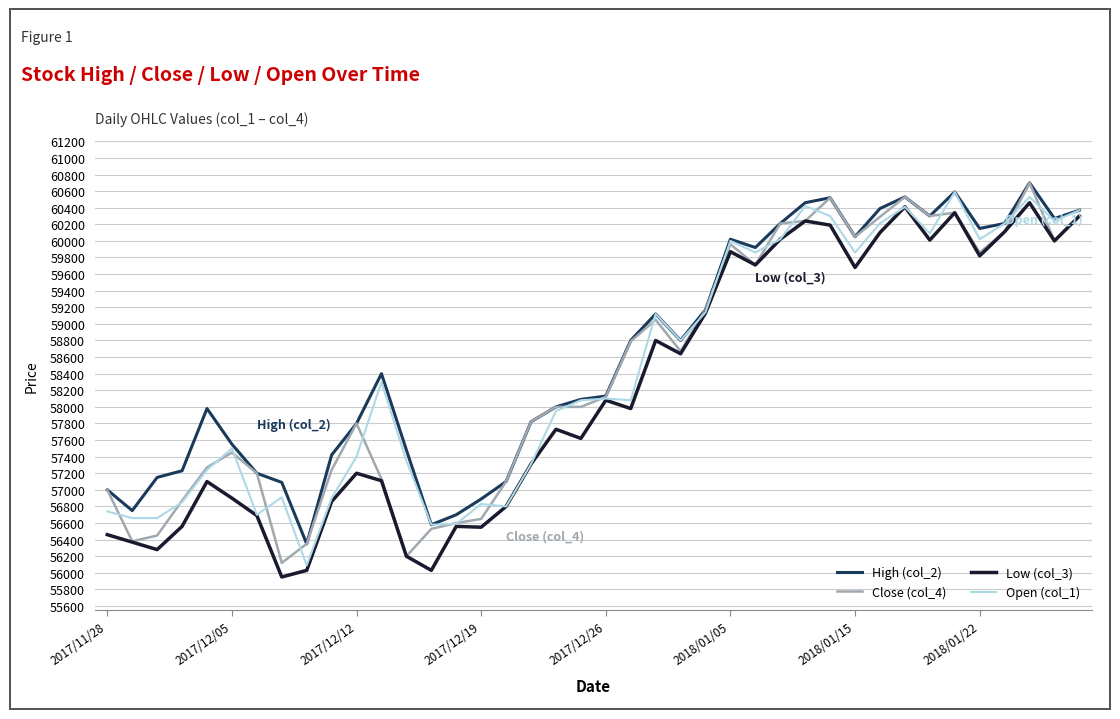

What are all the series names shown in the legend?

High (col_2), Close (col_4), Low (col_3), Open (col_1)